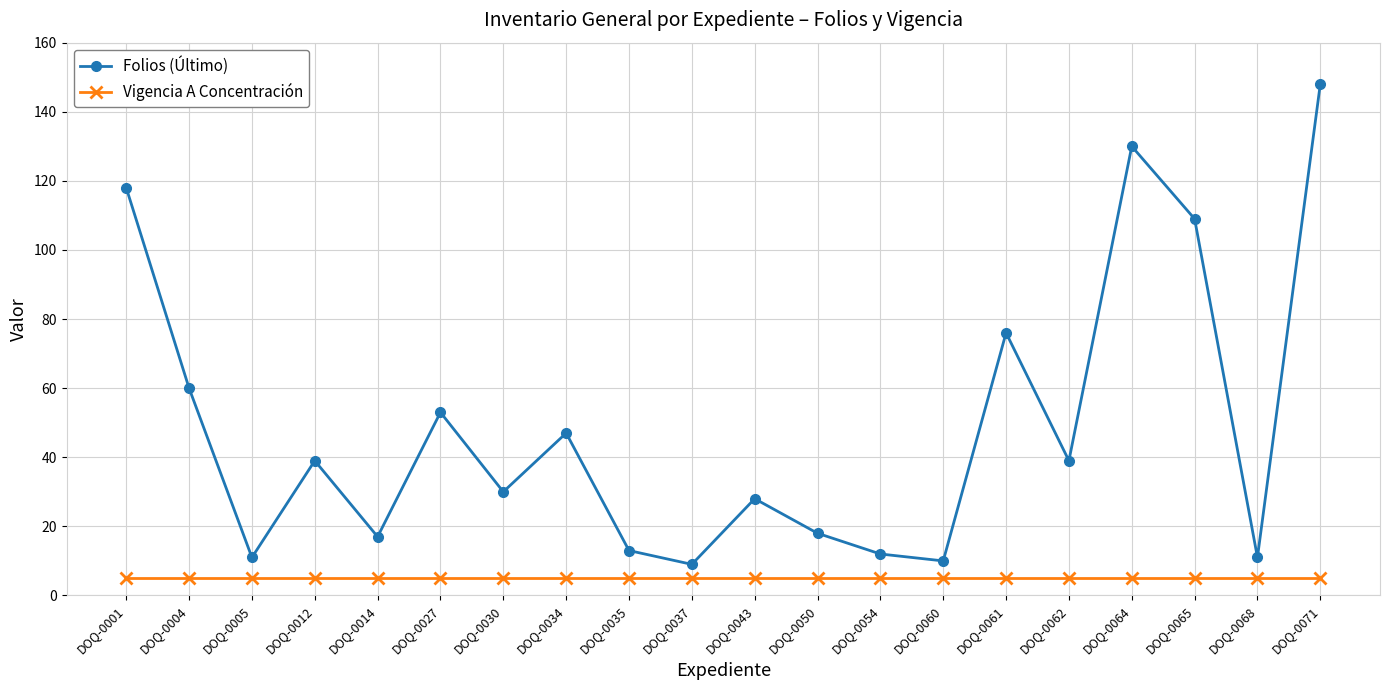

Does the chart display data point markers on the line(s)?

Yes